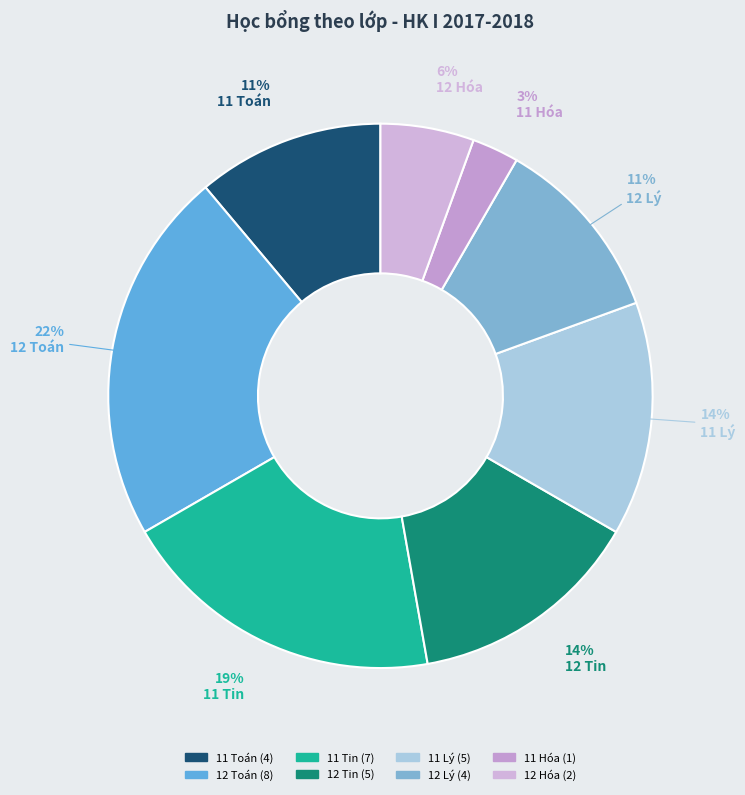

How many segments does this pie chart have?

8